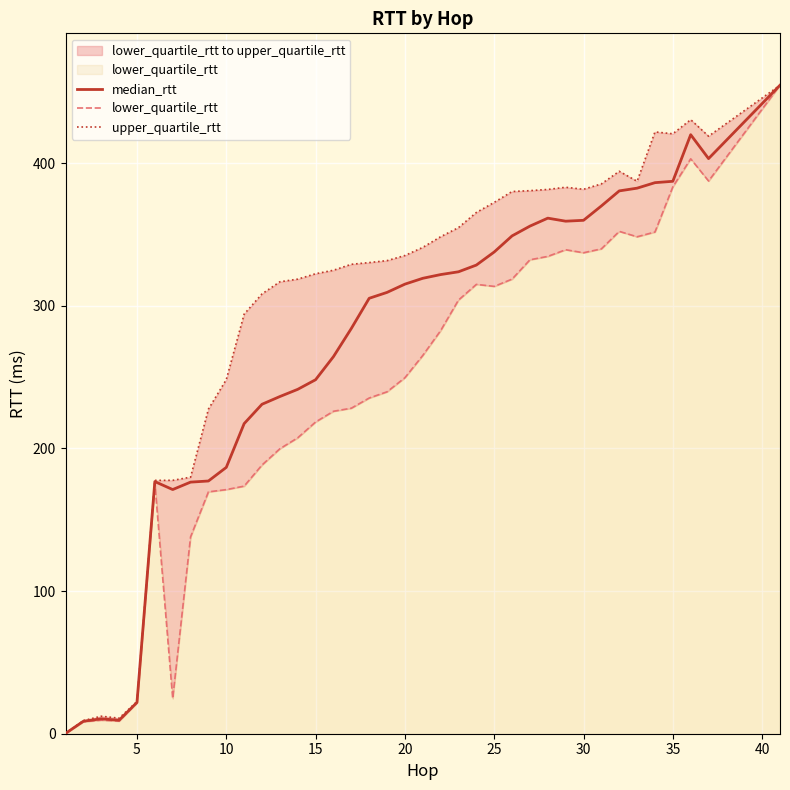

Is it true that median_rtt equals 182.1 at 20?

False